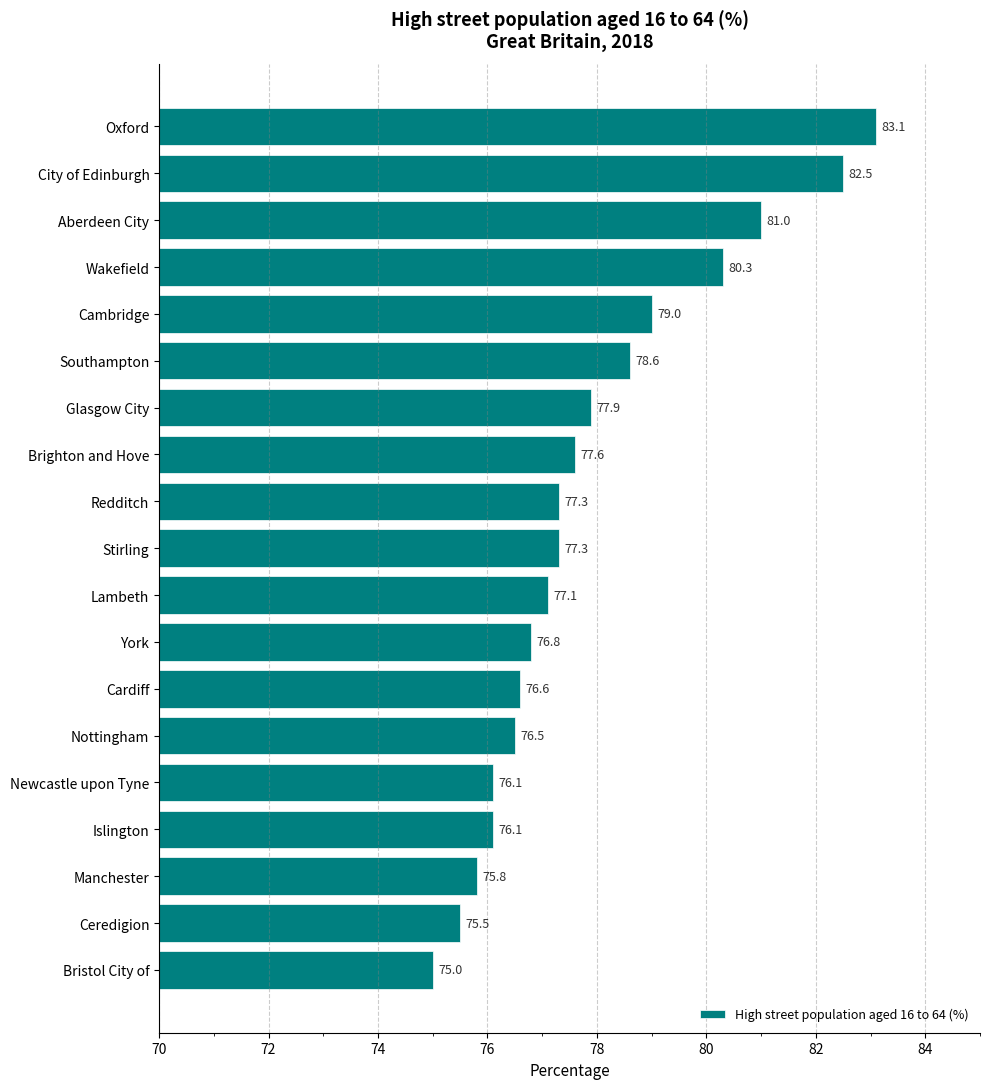

Where is the data nearest to the value 79?

Cambridge